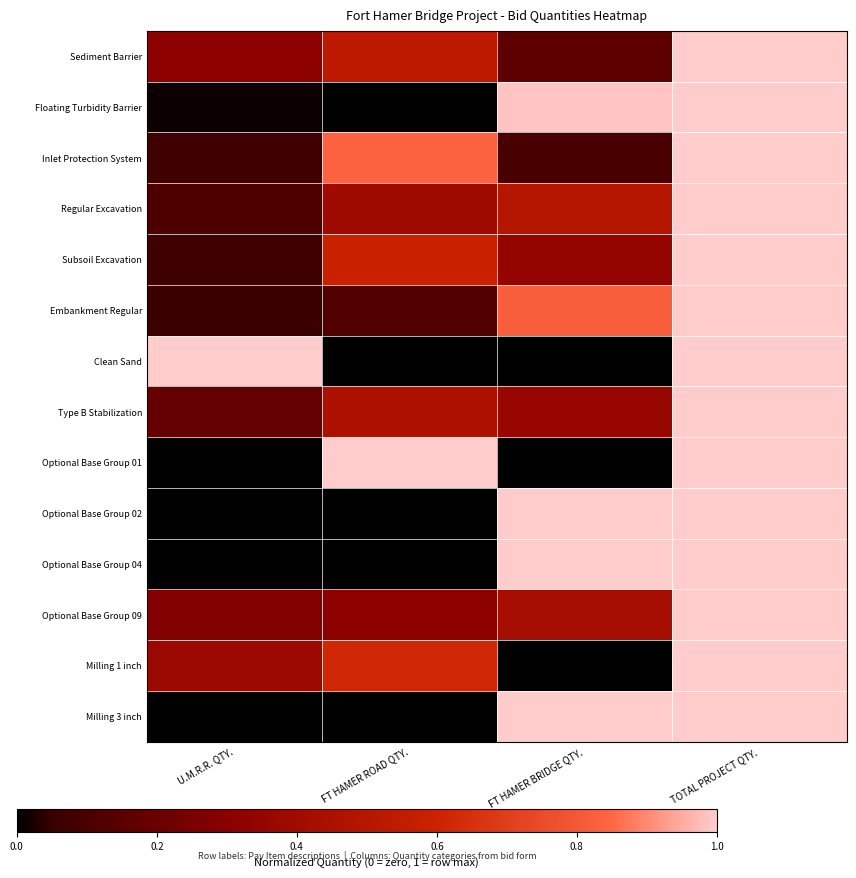

Which has a higher value, FT HAMER ROAD QTY. or FT HAMER BRIDGE QTY.?

FT HAMER ROAD QTY.